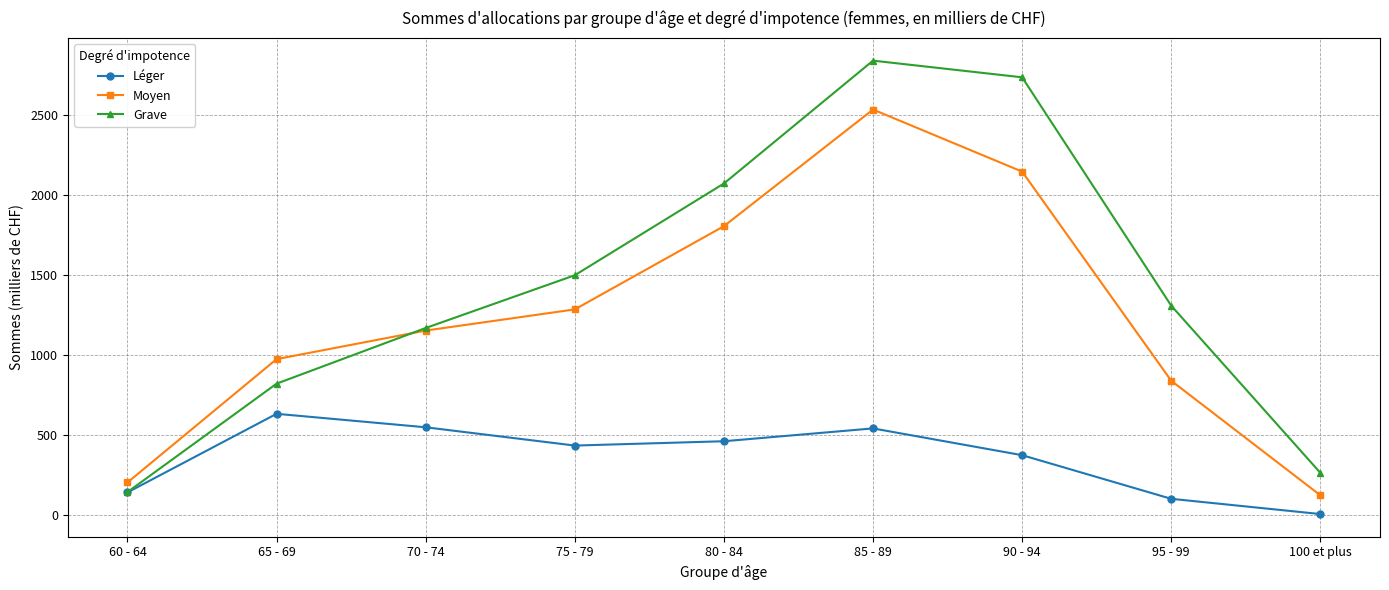

Which series has the widest spread of values?

Grave